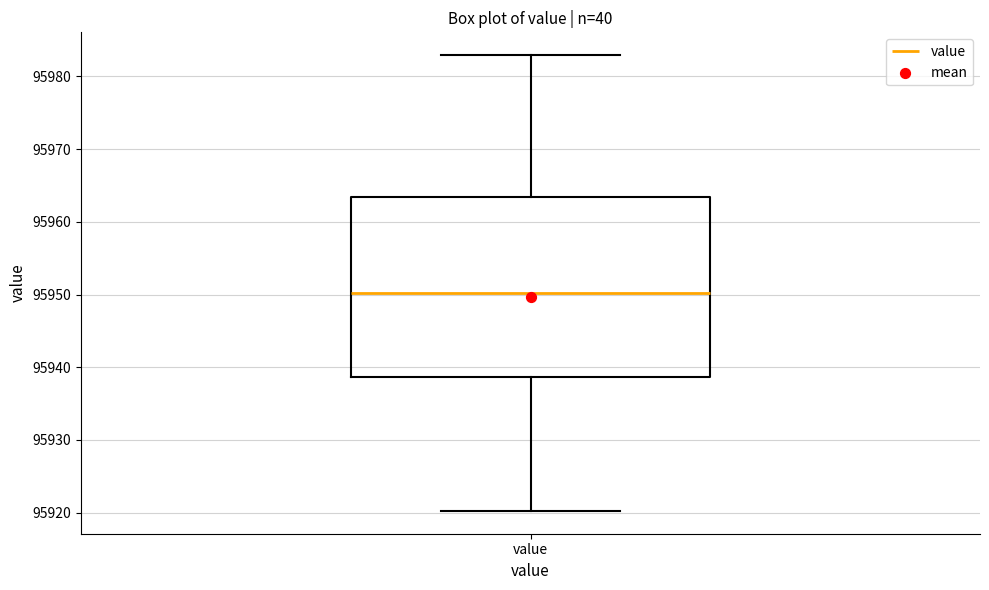

Where is the upper edge of the box for value on the y-axis? The values are not printed on the chart, so give them approximately, as read against the axis.

95963